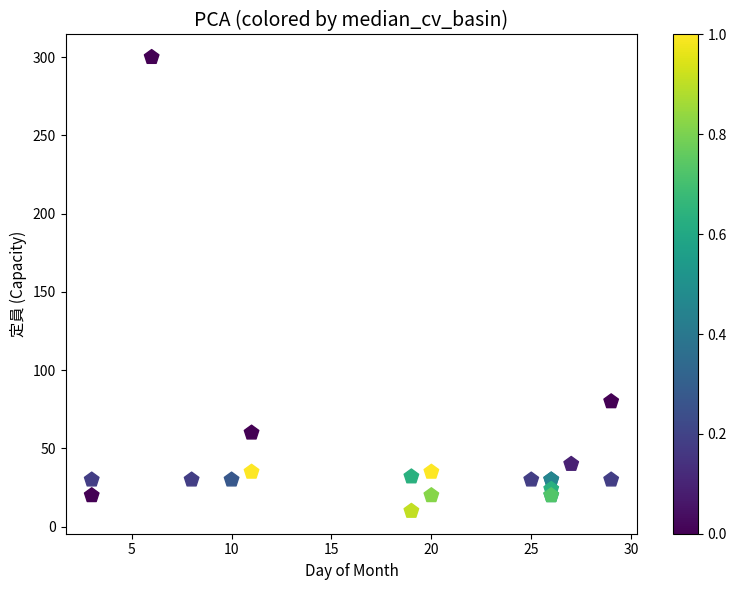

What Y value in the scatter plot is closest to 155?

80